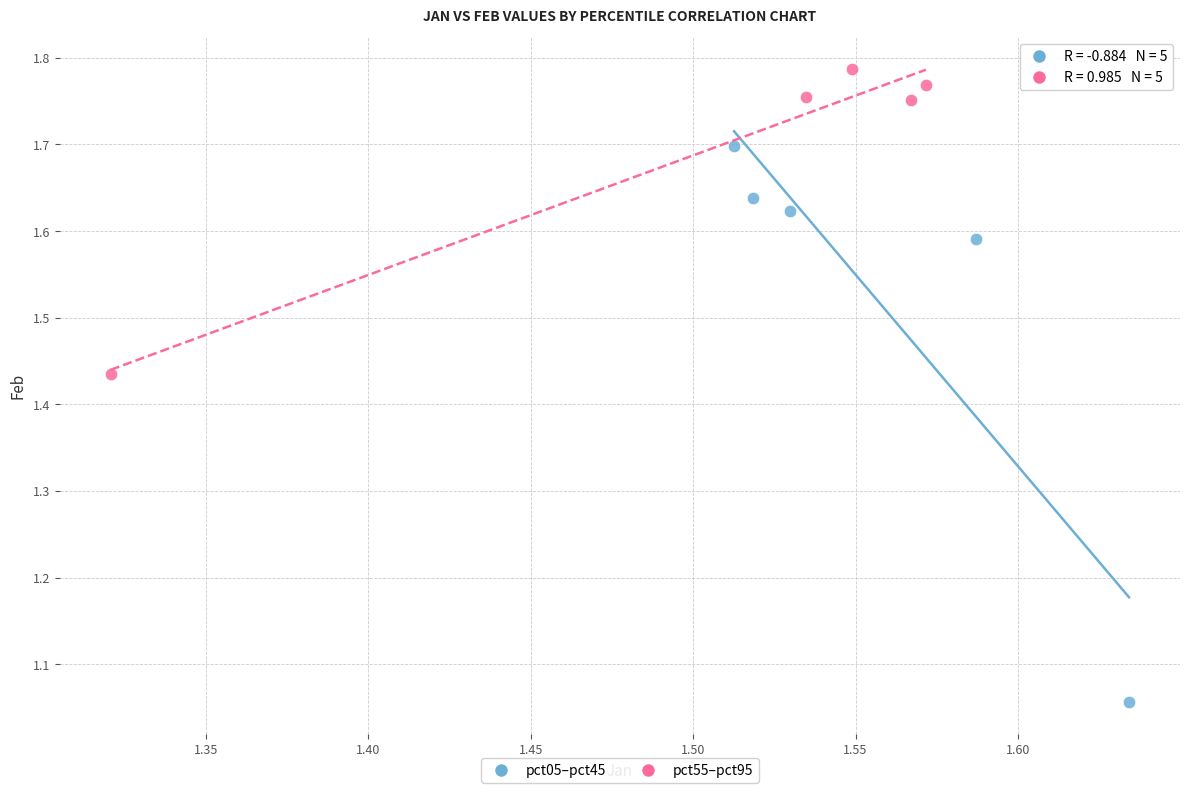

Which series has the widest spread of Y values?

pct05–pct45